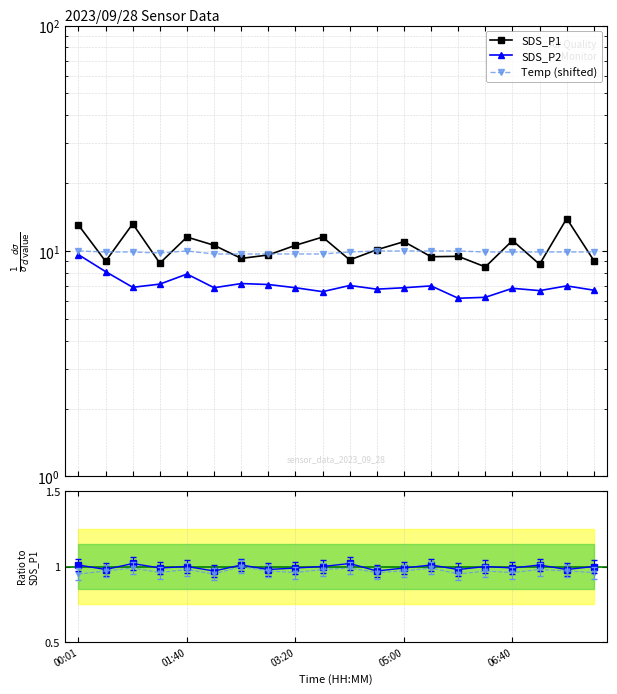

What is the difference between the second highest and minimum values in the Temp (shifted) series?

0.3